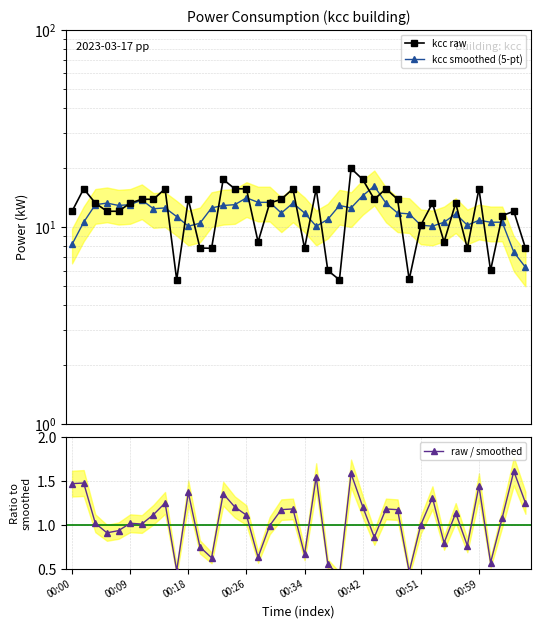

What are all the series names shown in the legend?

kcc raw, kcc smoothed (5-pt), raw / smoothed